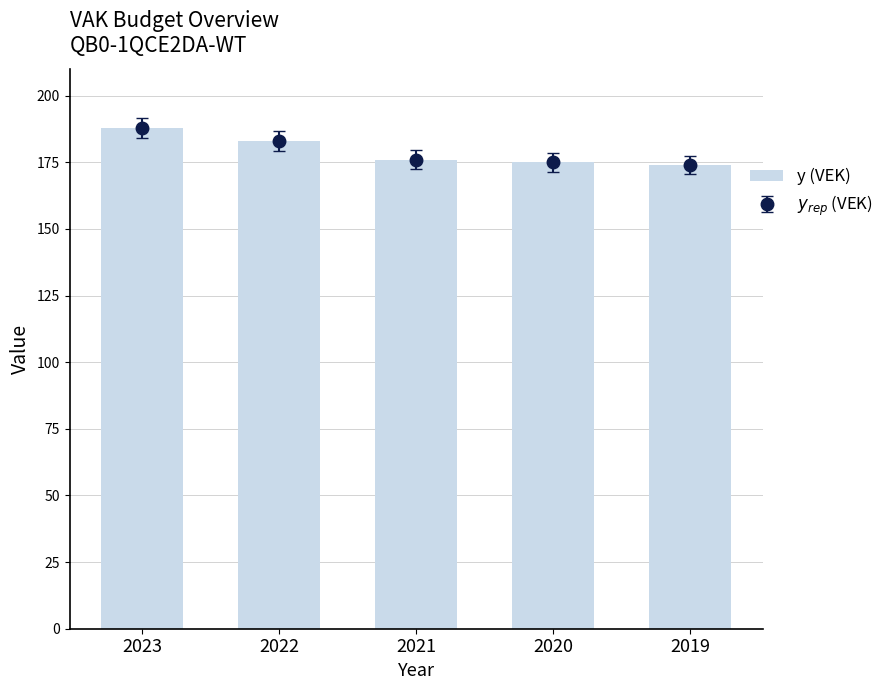

How many data points are above 176?

2